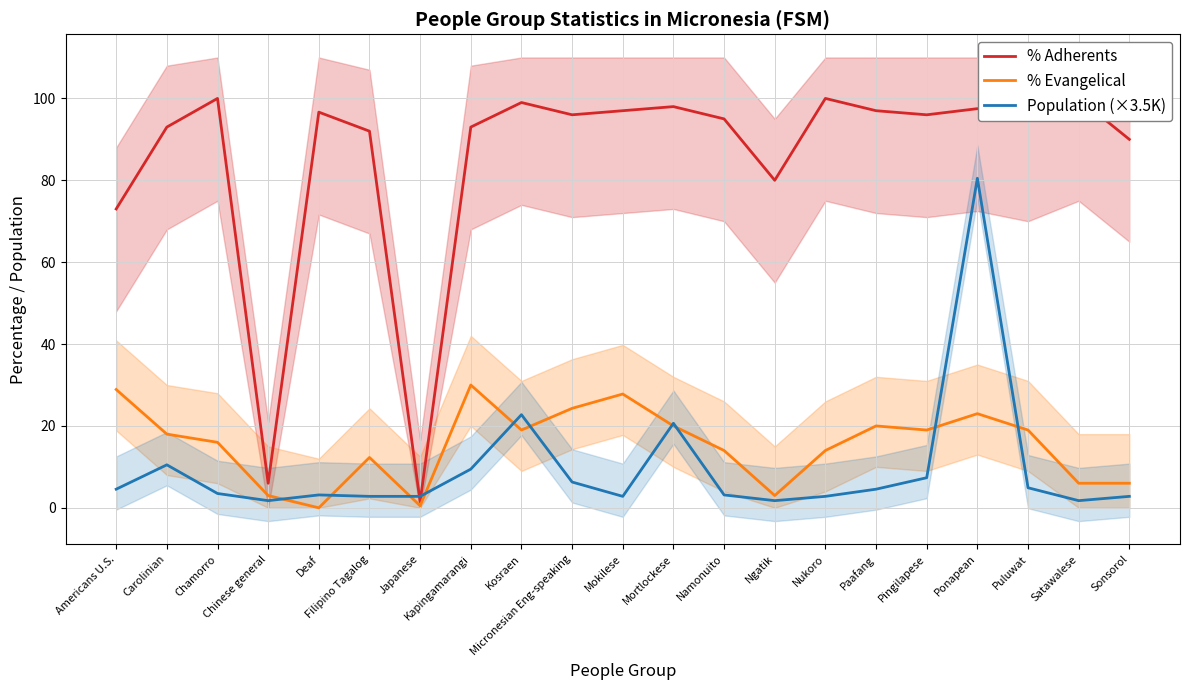

Reading left to right, what are all the values shown in this chart?

% Adherents: 73.0	93.0	100.0	6.0	96.7	92.0	1.5	93.0	99.0	96.0	97.0	98.0	95.0	80.0	100.0	97.0	96.0	97.5	95.0	100.0	90.0
% Evangelical: 28.9	18.0	16.0	3.0	0.0	12.3	0.5	30.0	19.0	24.3	27.8	20.0	14.0	3.0	14.0	20.0	19.0	23.0	19.0	6.0	6.0
Population (×3.5K): 4.5	10.5	3.5	1.8	3.1	2.8	2.8	9.5	22.8	6.3	2.8	20.7	3.1	1.8	2.8	4.5	7.4	80.5	4.9	1.8	2.8